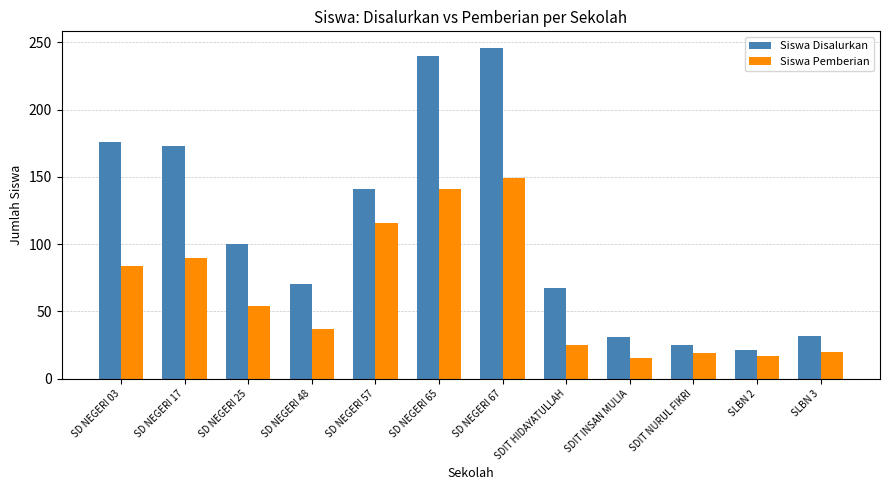

Does the chart contain any negative values?

No